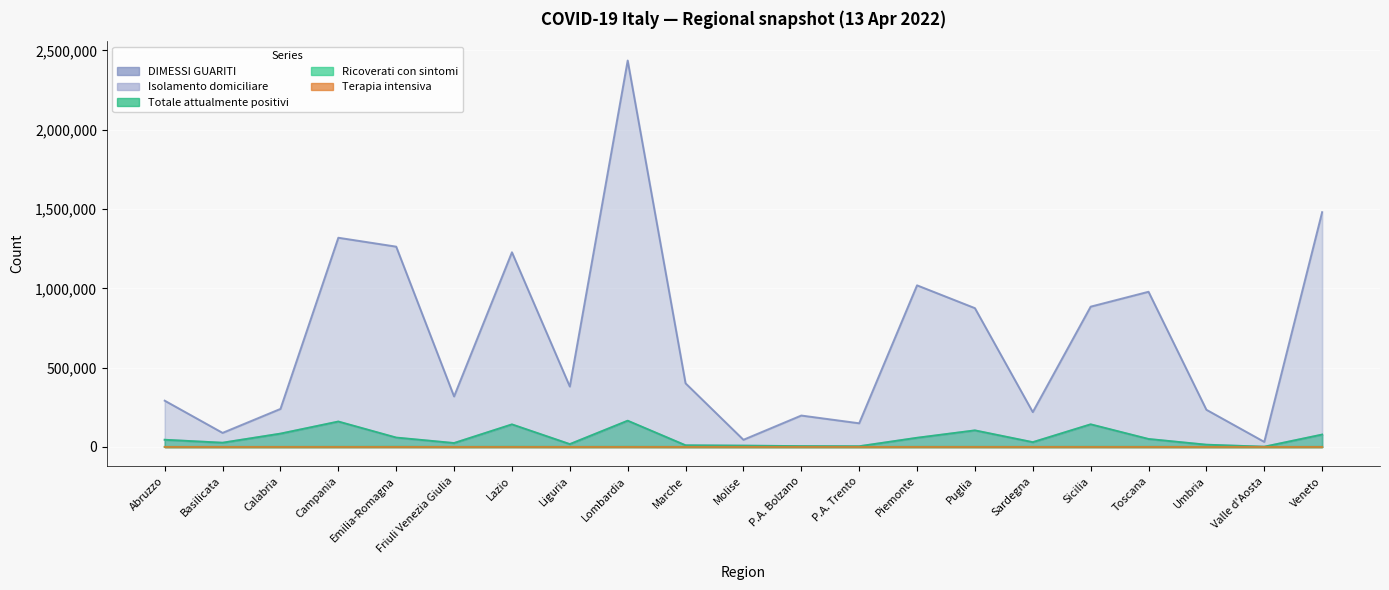

What are all the series names shown in the legend?

Ricoverati con sintomi, Terapia intensiva, Isolamento domiciliare, Totale attualmente positivi, DIMESSI GUARITI